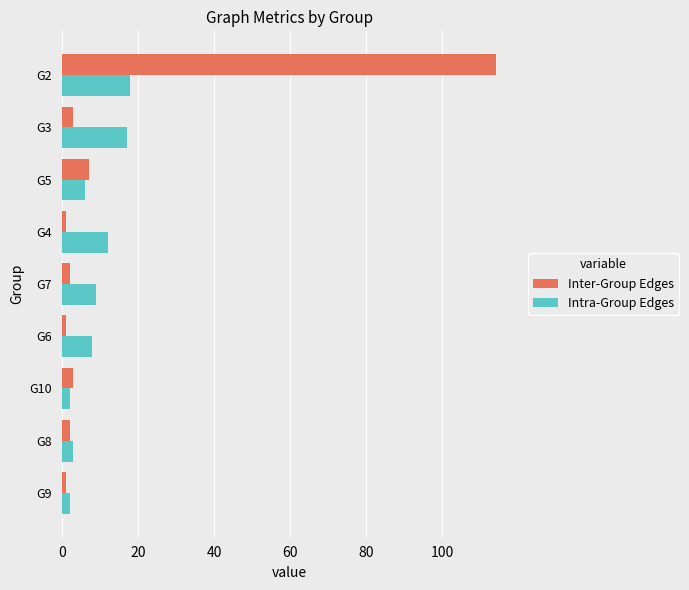

How many values in the Intra-Group Edges series are below 8?

4